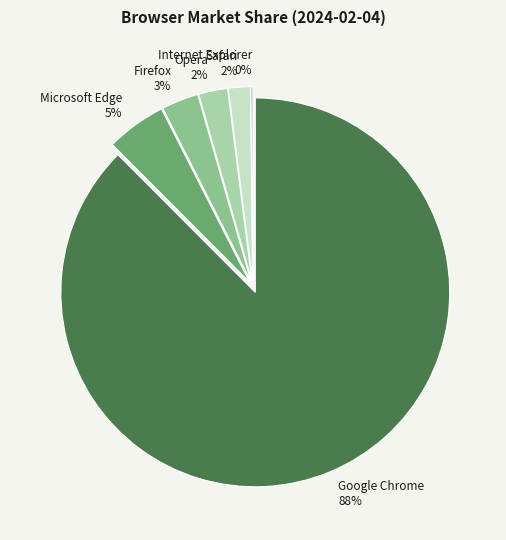

The Safari slice represents 12% of the pie. True or false?

False